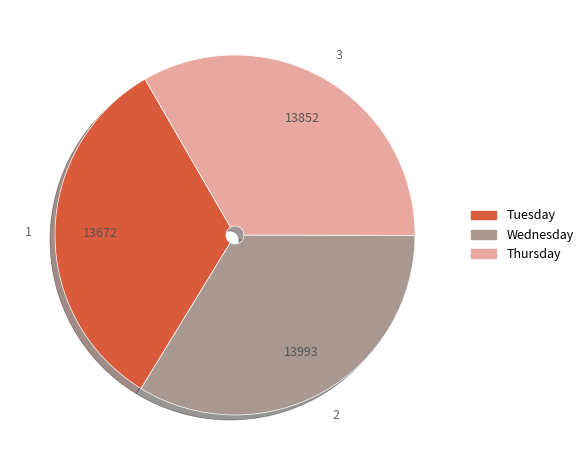

Does Tuesday account for over 50% of the chart?

No